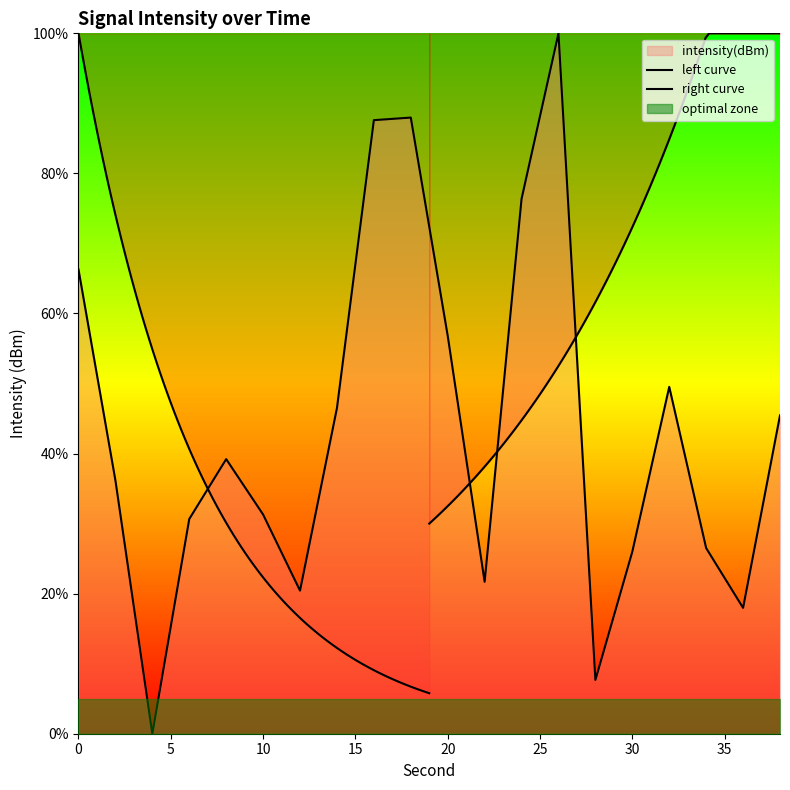

List the labels in order of value, smallest first.

4, 28, 36, 12, 22, 30, 34, 6, 10, 2, 8, 38, 14, 32, 20, 0, 24, 16, 18, 26